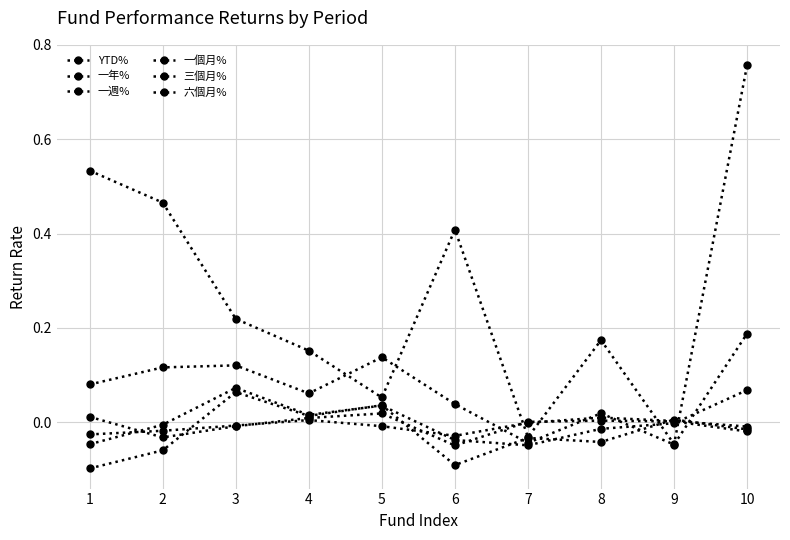

In YTD%, how many points are lower than both neighbors (excluding endpoints)?

2